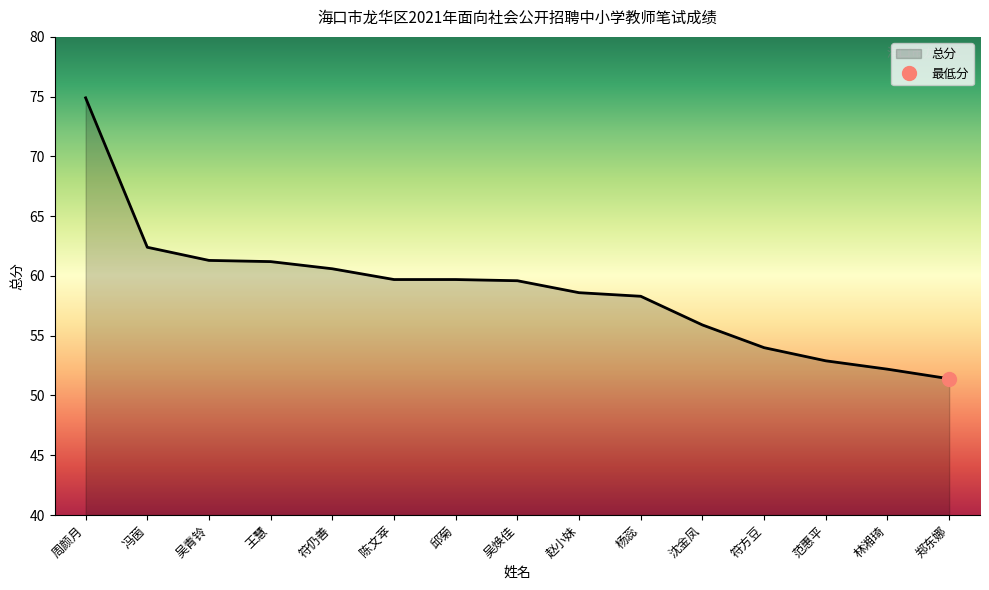

Reading left to right, list all the values displayed in this chart.

74.9	62.4	61.3	61.2	60.6	59.7	59.7	59.6	58.6	58.3	55.9	54.0	52.9	52.2	51.4